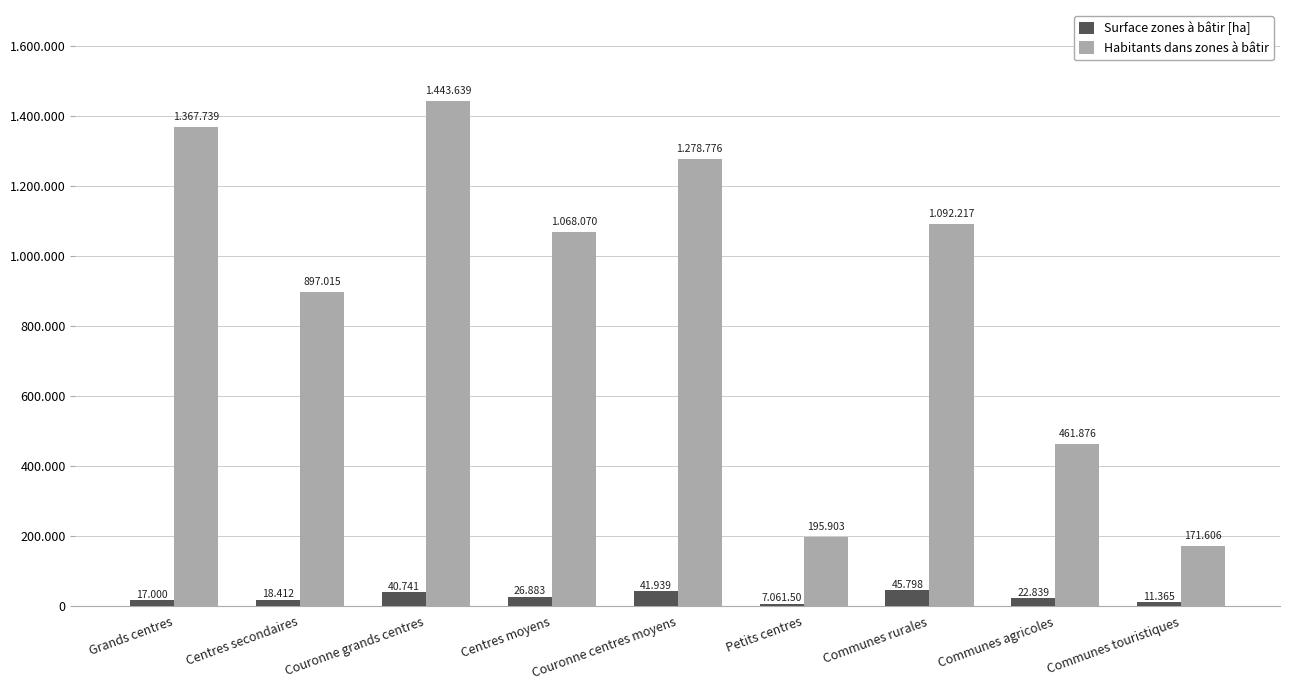

At which label does Habitants dans zones à bâtir reach its peak?

Couronne grands centres